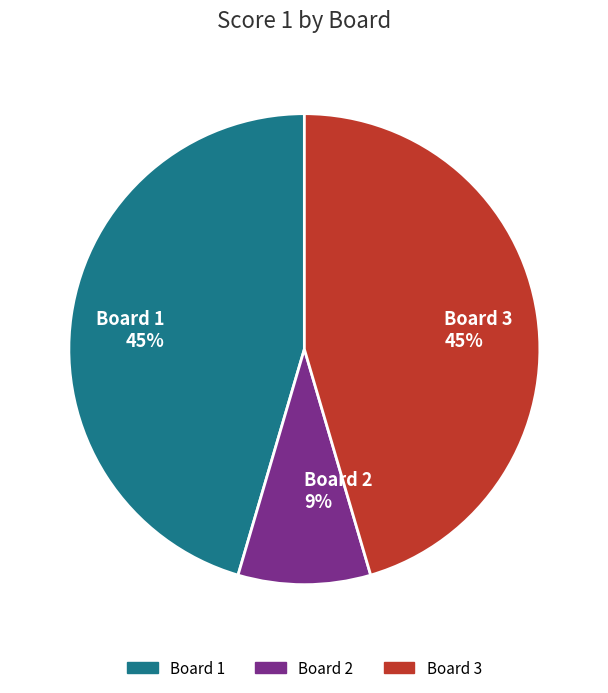

Approximately how many times larger is the value at Board 3 compared to Board 1?

1.0